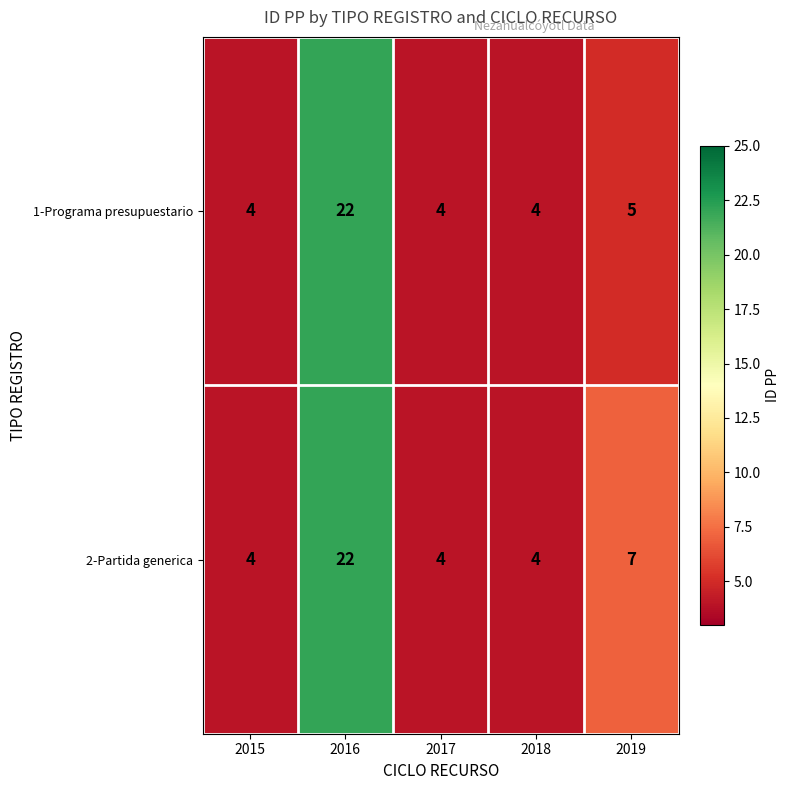

True or false: 2-Partida generica has a value of 4 at 2015.

True